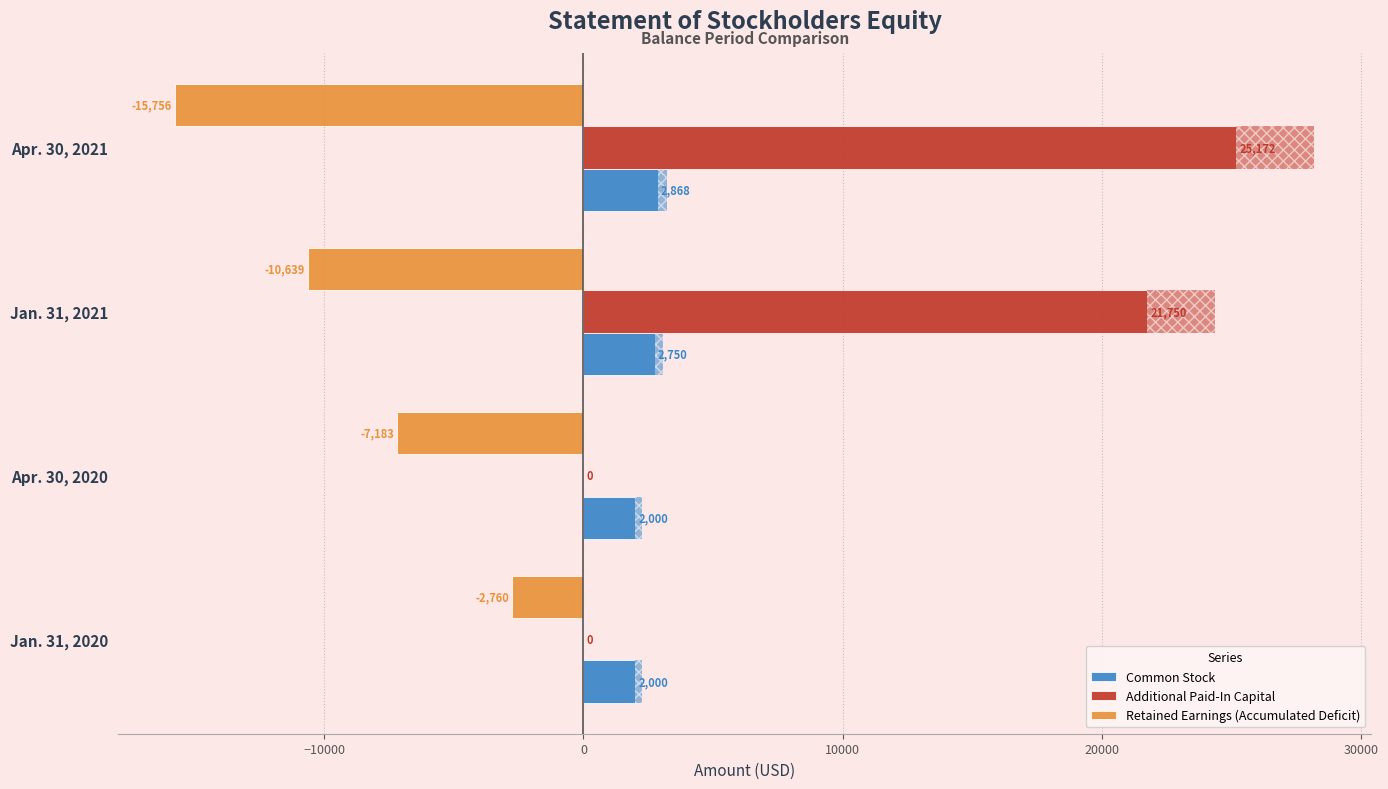

At which category does the chart reach its peak across all series?

Apr. 30, 2021